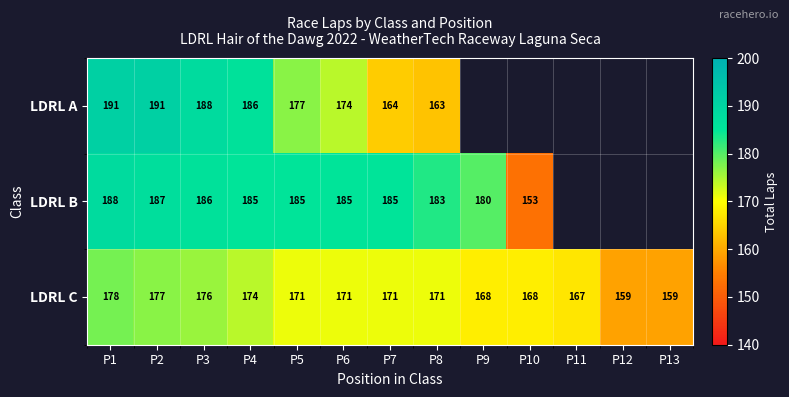

How many values in the LDRL C series are below 171?

5